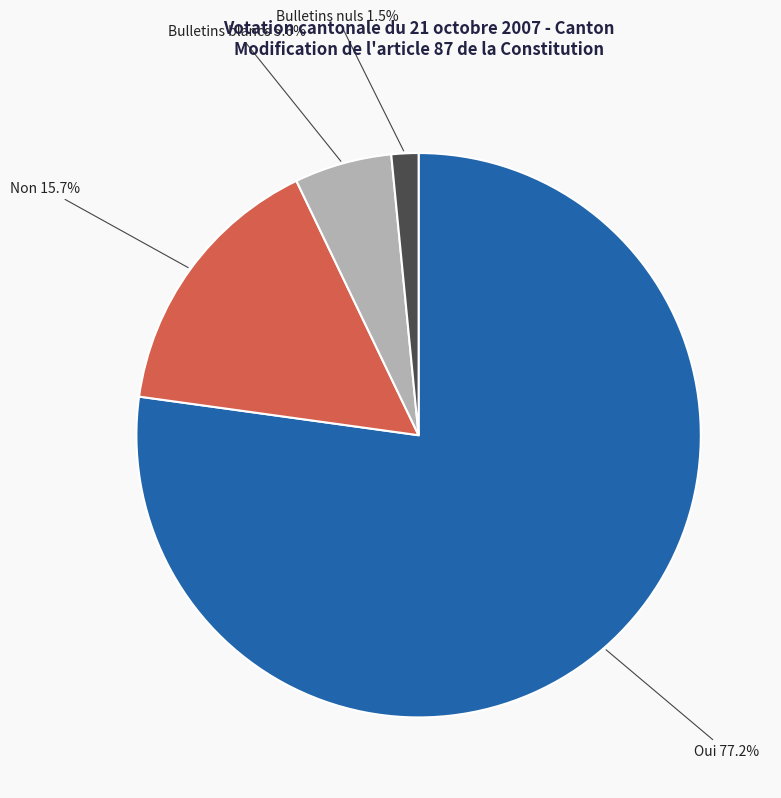

What is the majority slice?

Oui